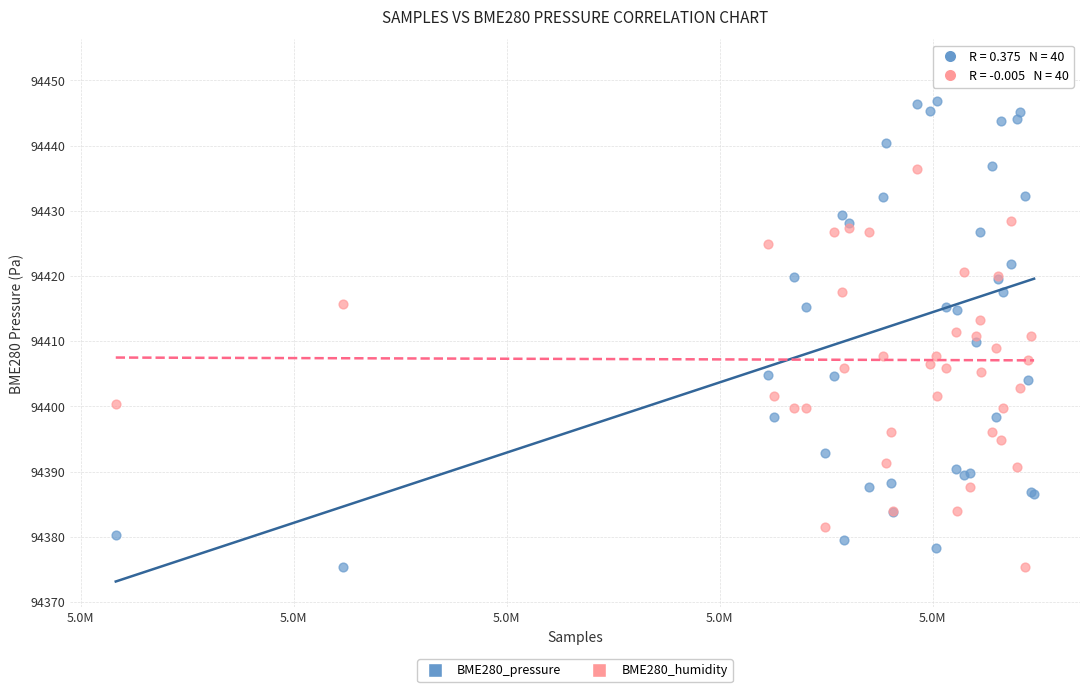

What is the X range (max minus min) for the scatter plot?

86213.0